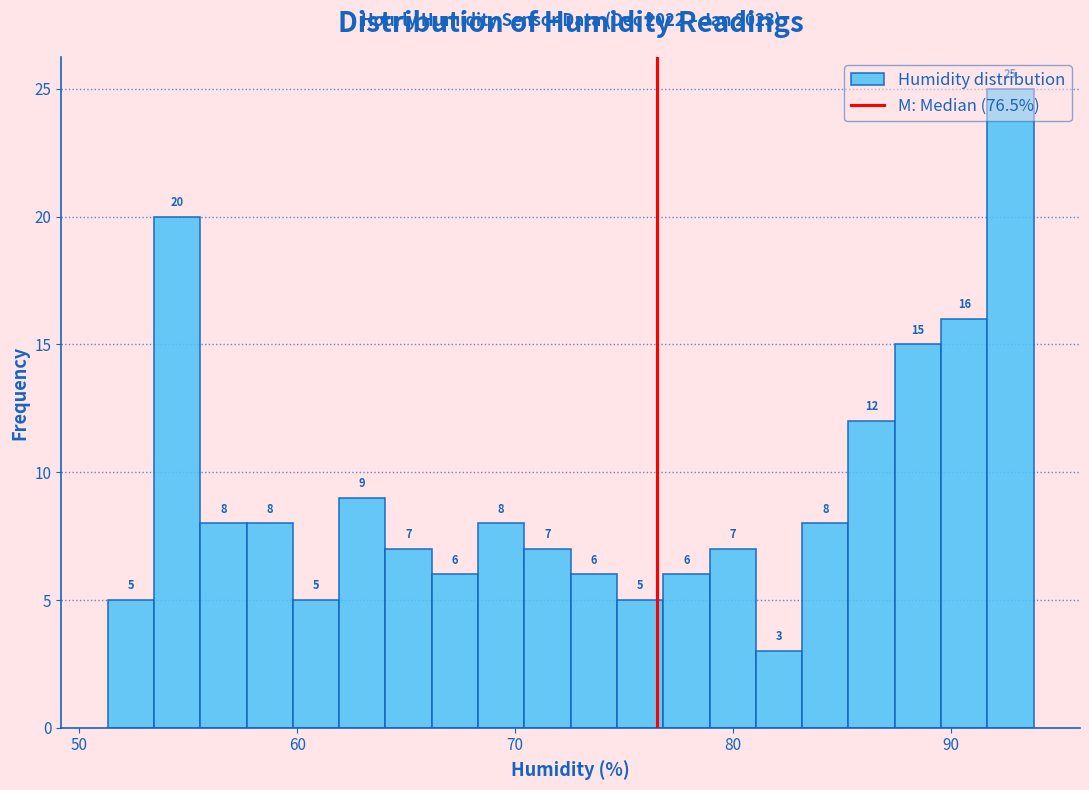

Read against the x-axis, roughly where is the centre of the tallest bar?

93